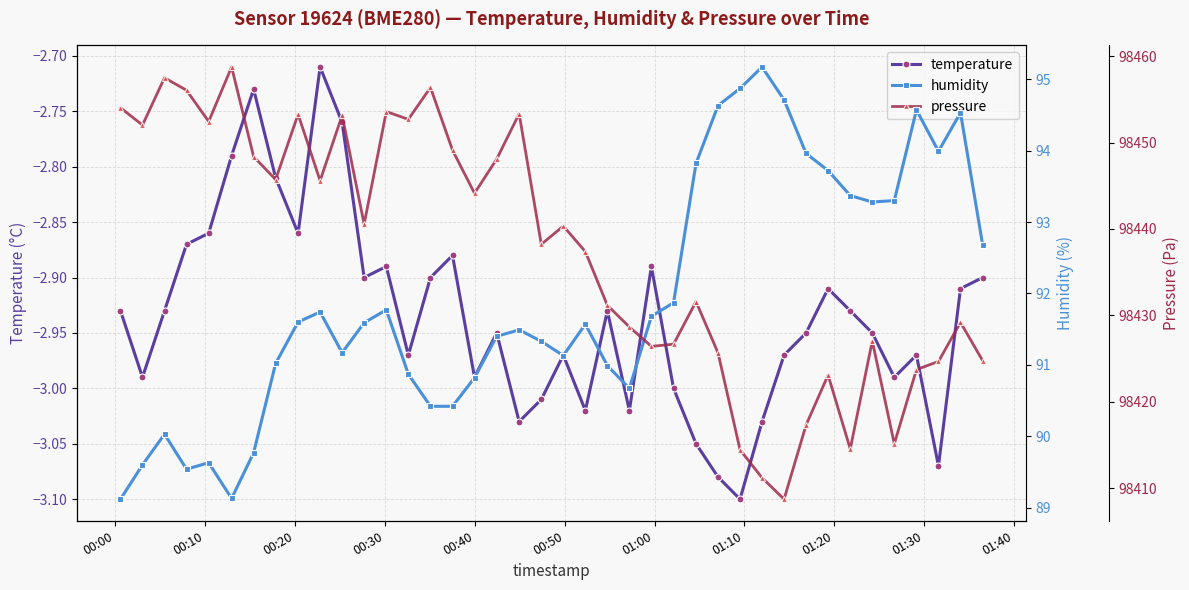

Count the number of data series in this chart.

3